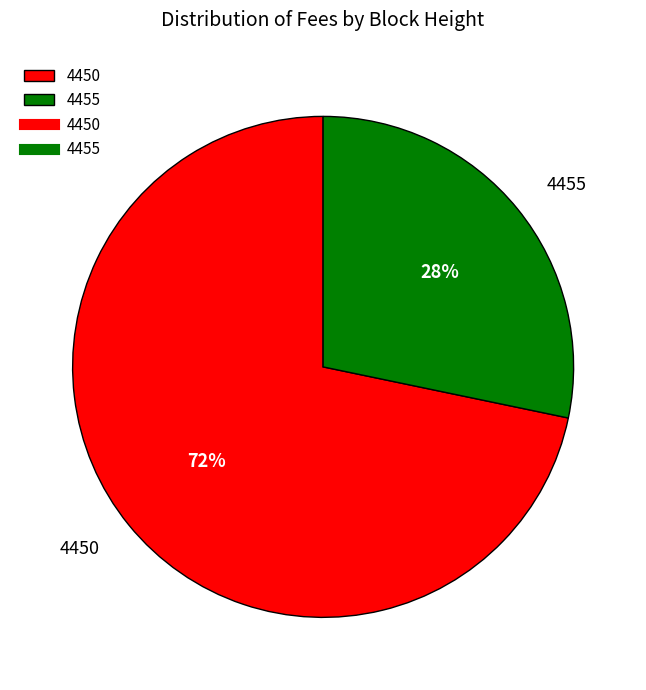

Which category has the biggest portion of the pie?

4450